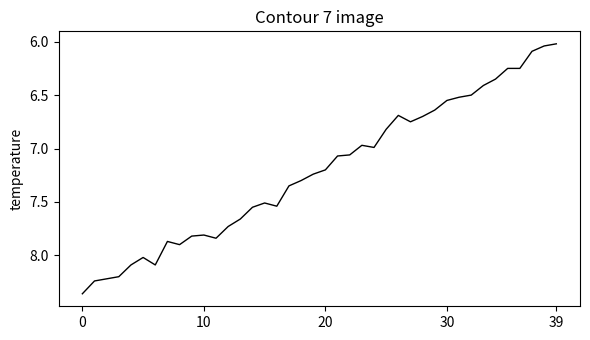

What is the difference between the maximum and minimum values?

2.3